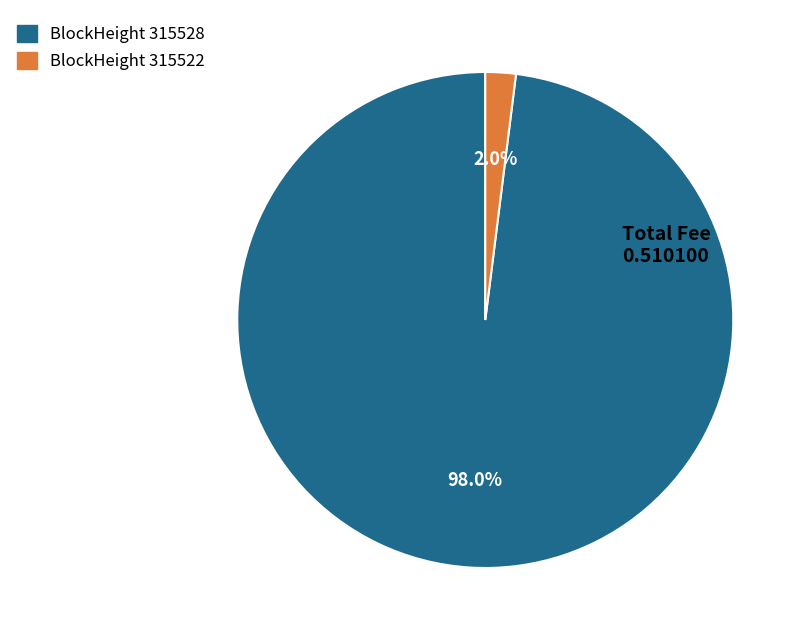

What is the majority slice?

BlockHeight 315528